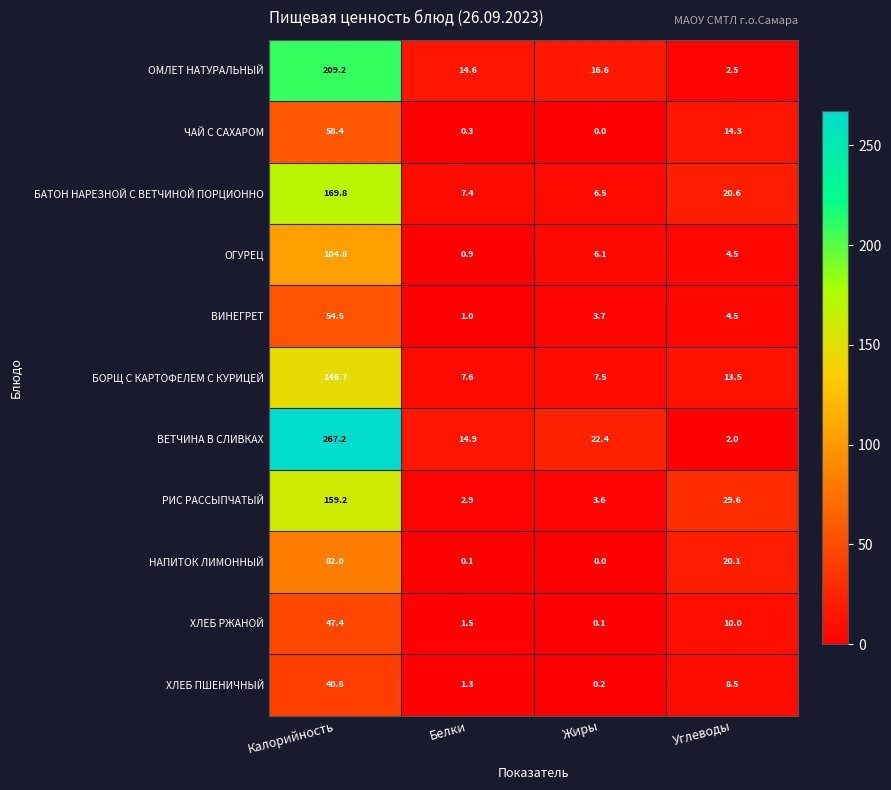

What is the difference between the maximum and minimum values in the ВИНЕГРЕТ series?

53.5